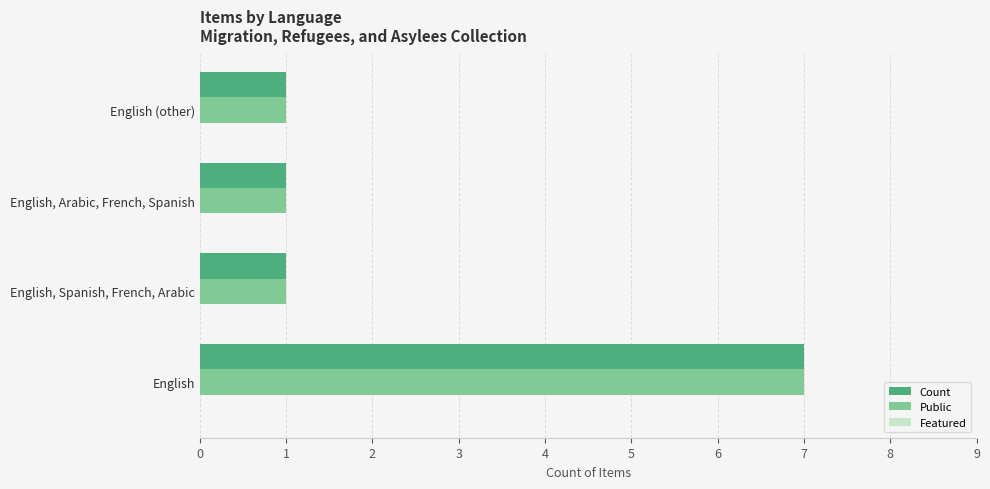

The value of Public at English is 7. True or false?

True